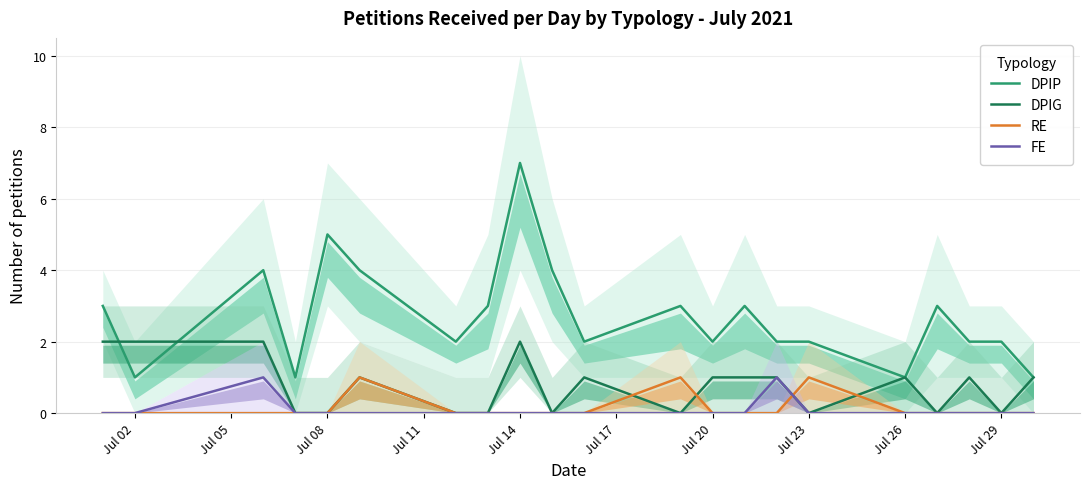

True or false: FE and DPIP cross at least once.

False